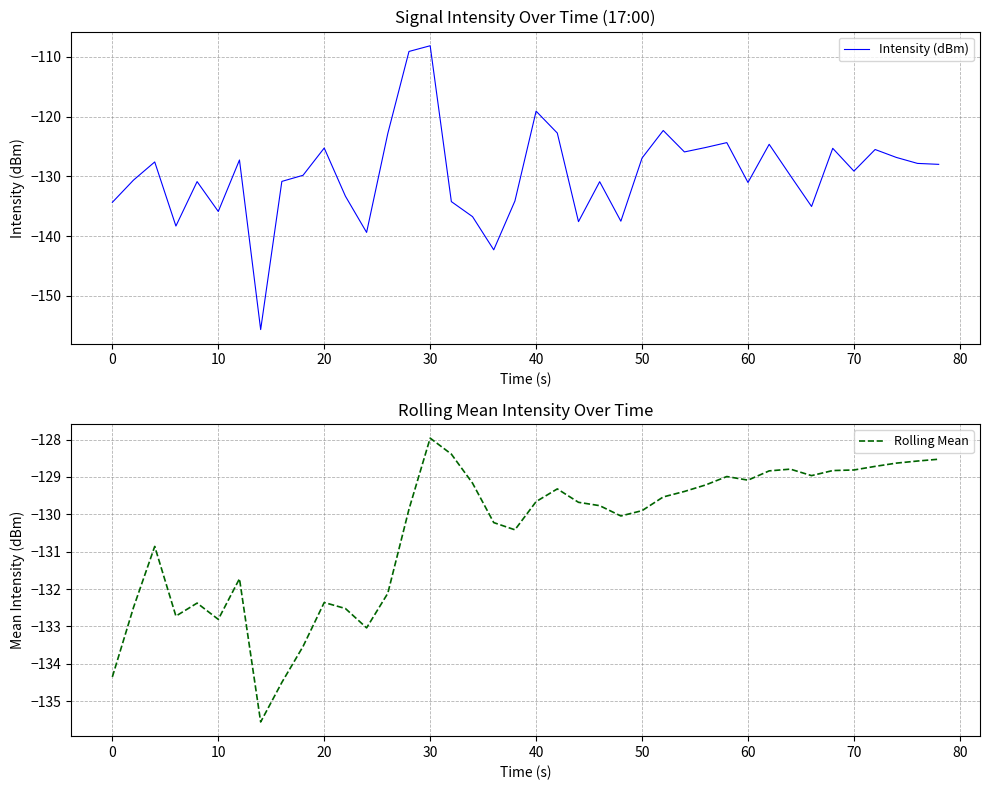

What is the lowest value of the Rolling Mean series?

-135.6